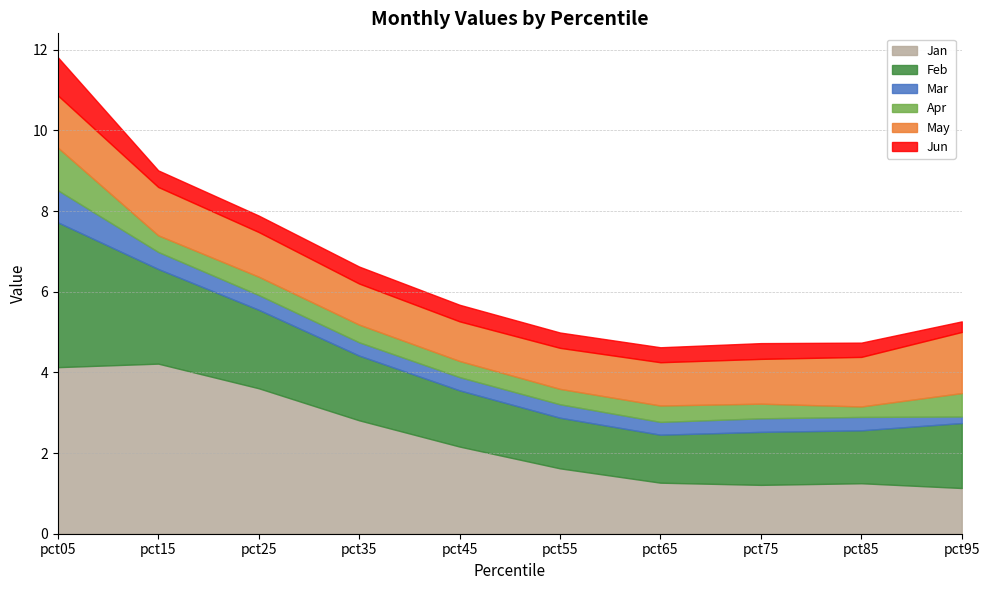

The Mar series shows 0.3 at pct35. True or false?

True